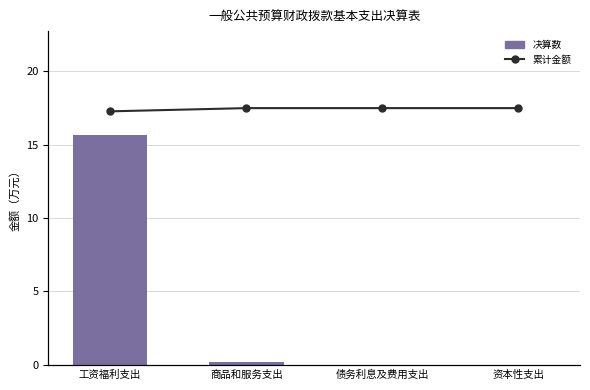

What is the label of the 4th bar from the right?

工资福利支出